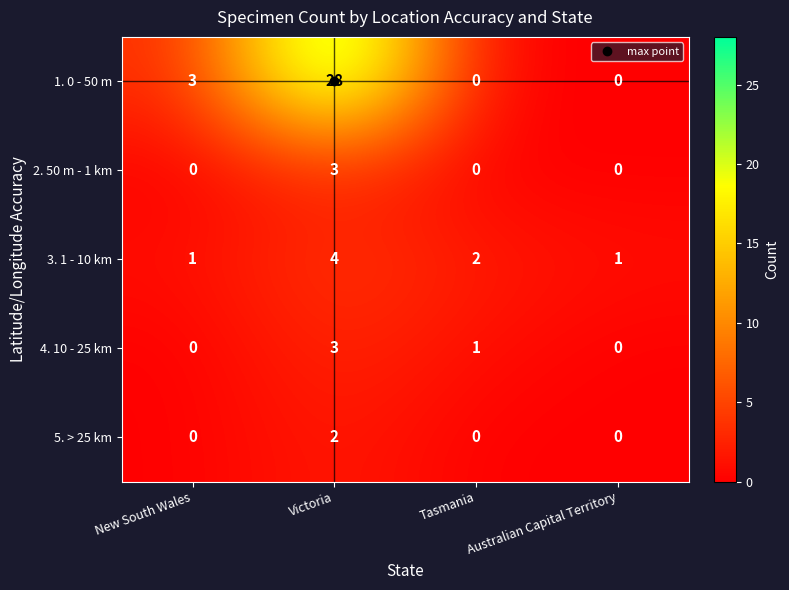

How many series are shown in this chart?

5